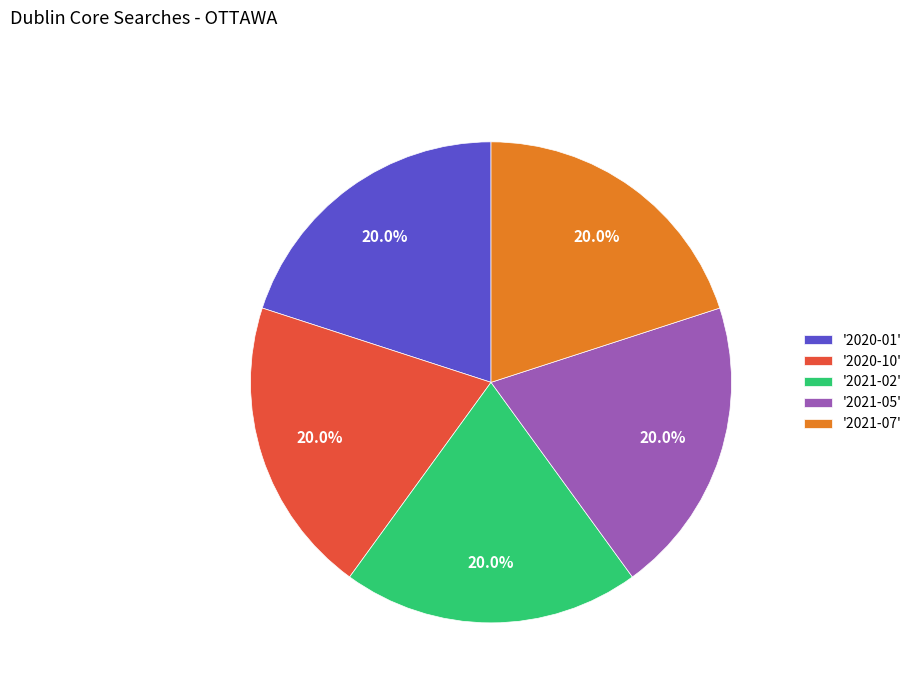

Is there any slice that represents more than half of the pie?

No